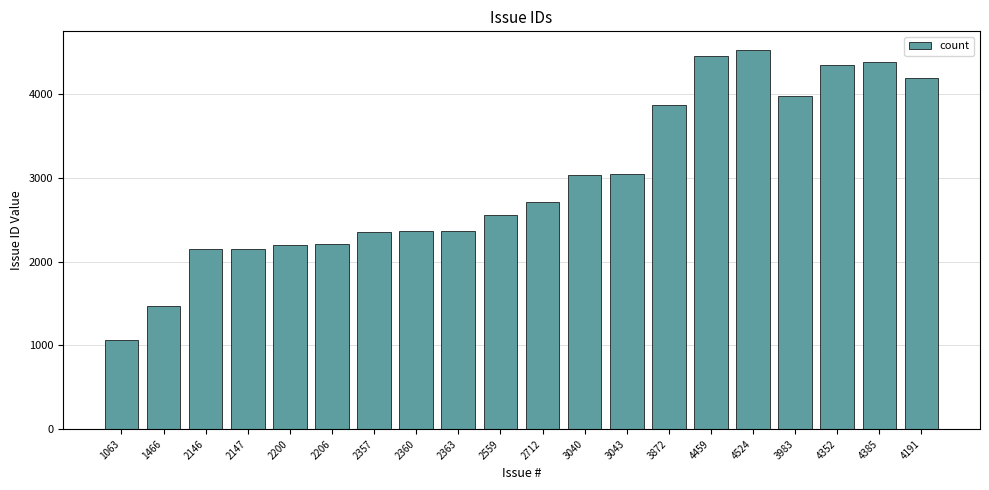

What is the ratio of the value at 2559 to the value at 3040?

0.8